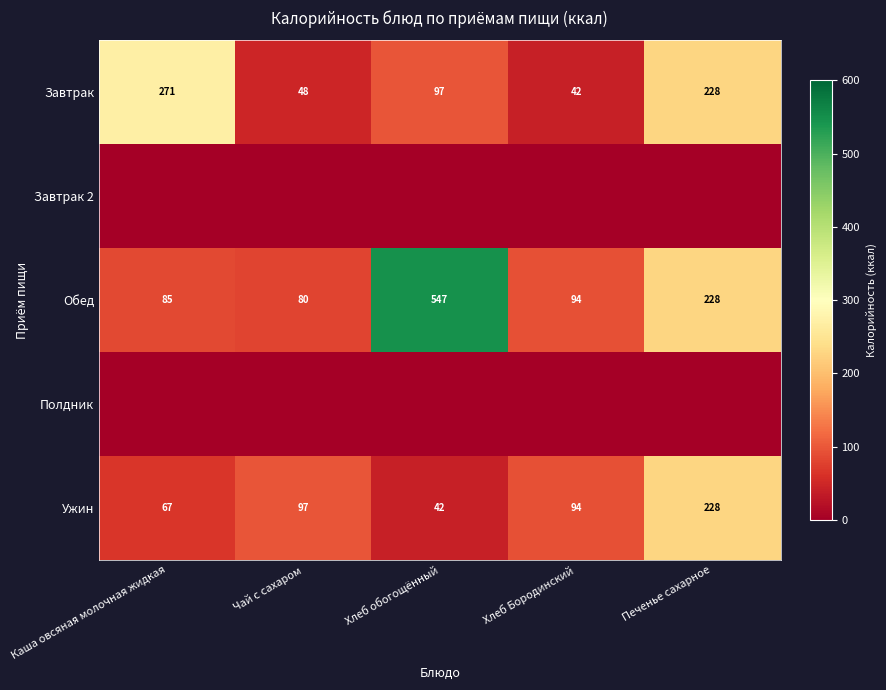

What is the greatest value displayed?

547.1